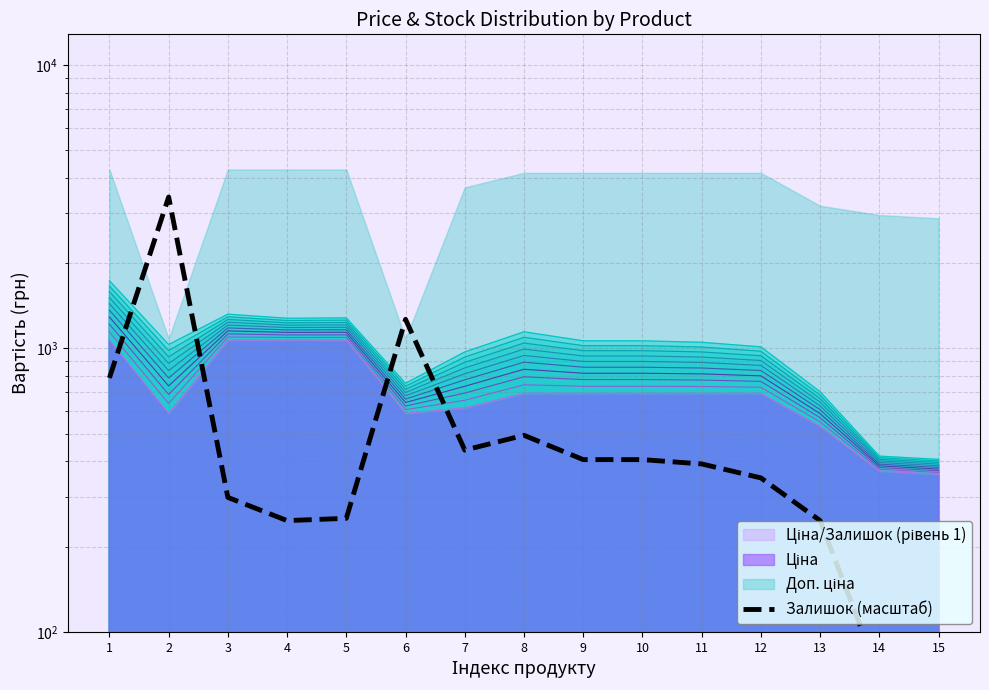

The value at 10 is 588.2. True or false?

False